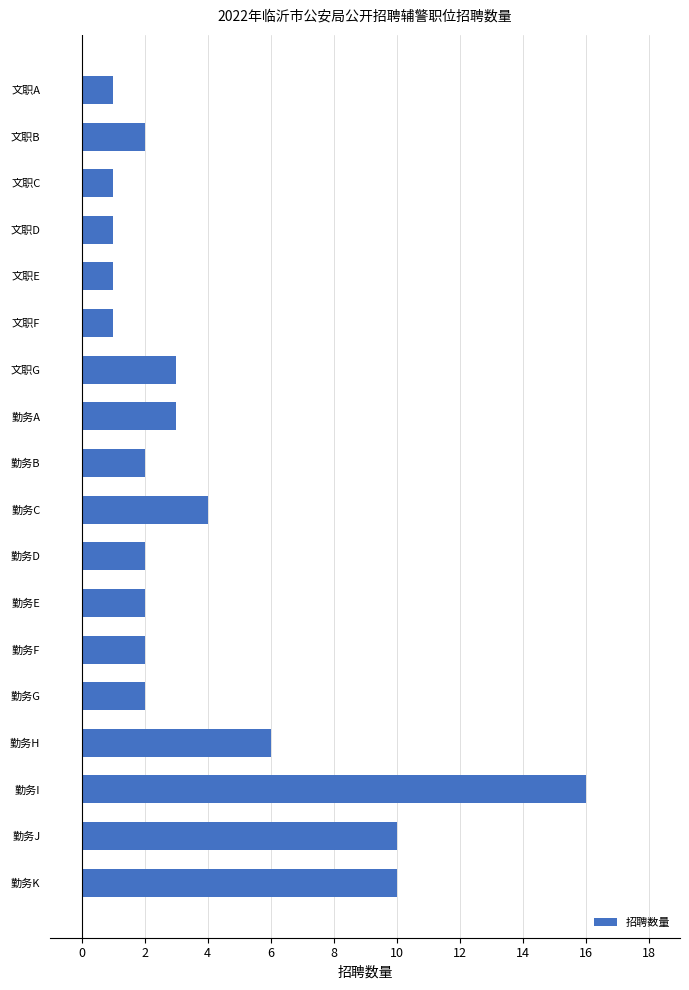

Is it true that the value at 文职E is 1?

True